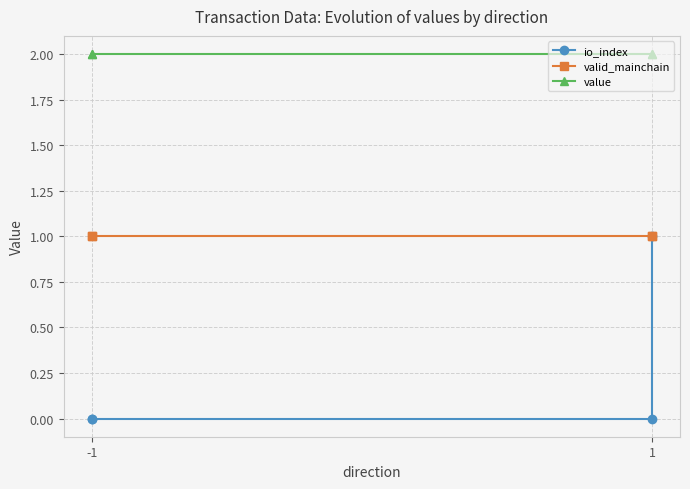

True or false: io_index has more than 0 points higher than both neighbors.

False